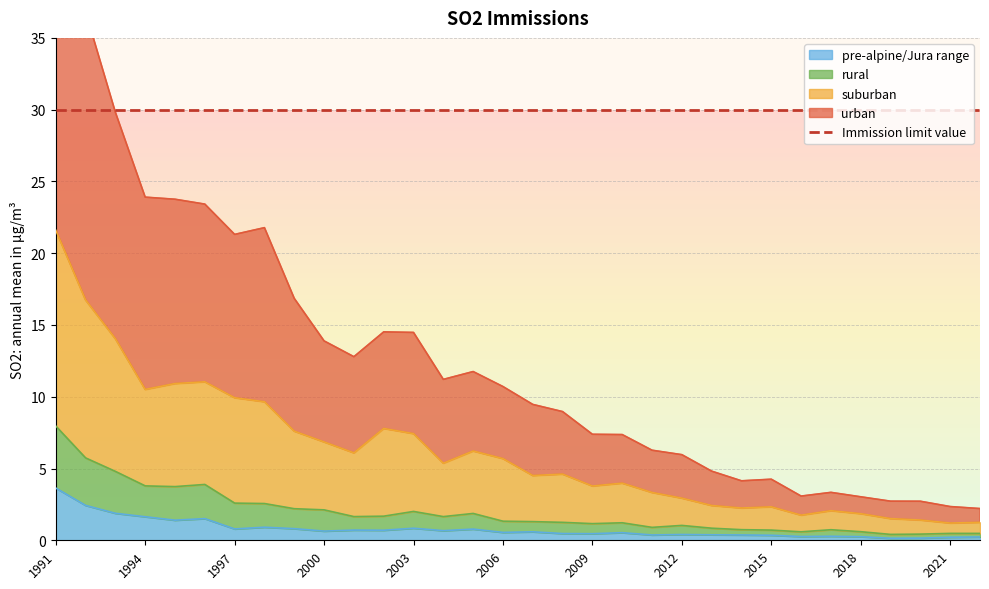

Which label corresponds to the largest value in the chart?

1991